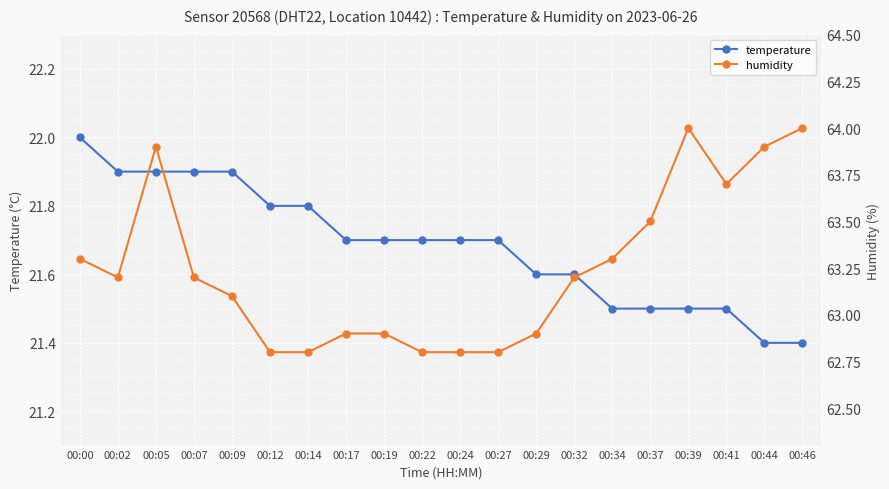

At which category does the chart reach its minimum across all series?

00:44